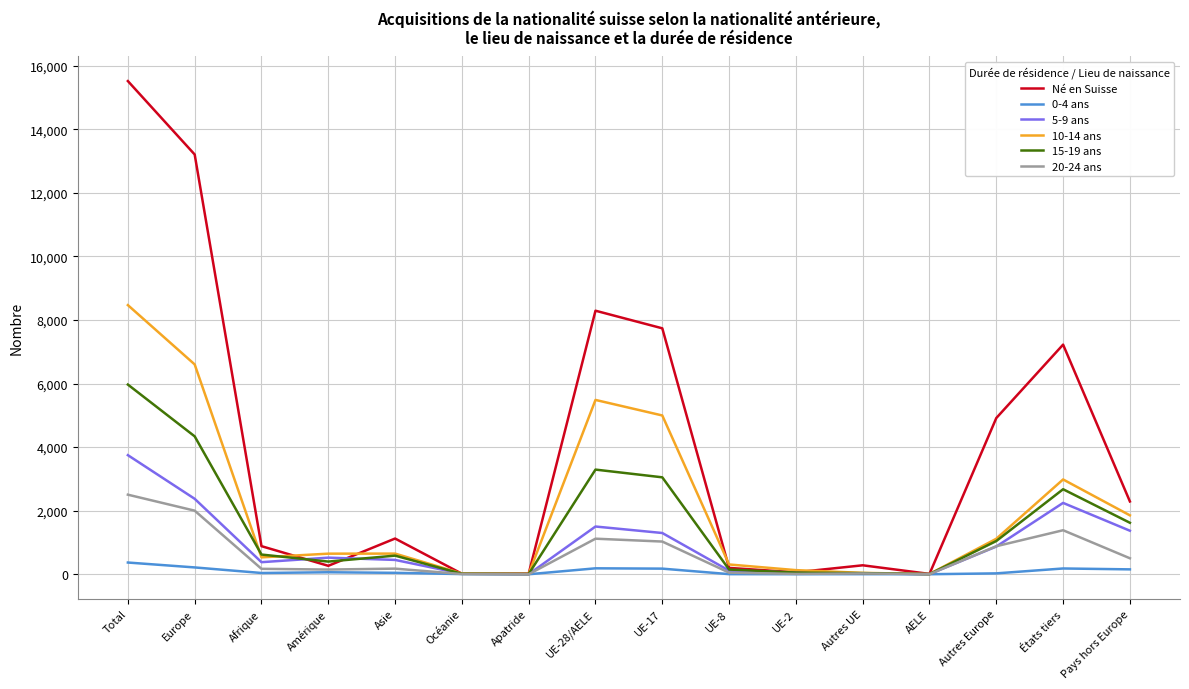

Read the 5-9 ans value at Océanie.

16